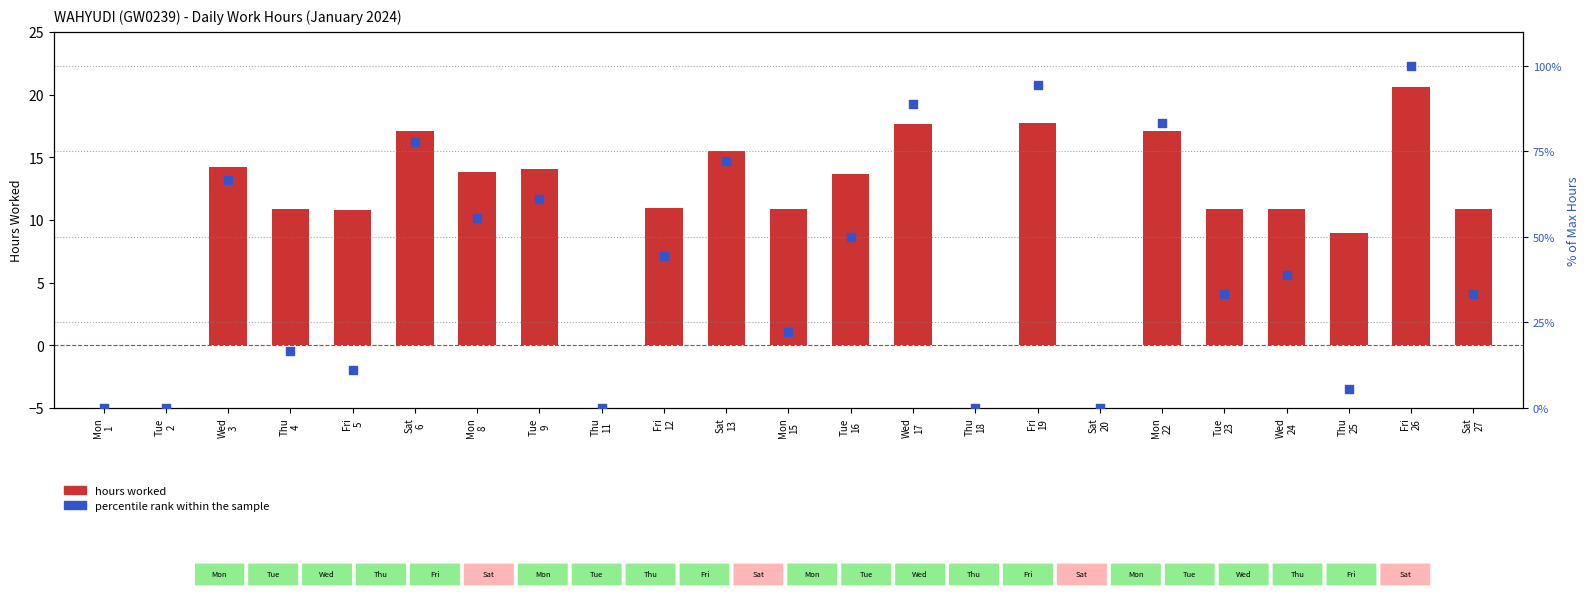

Which series has the largest Y range (max minus min)?

Percentile rank